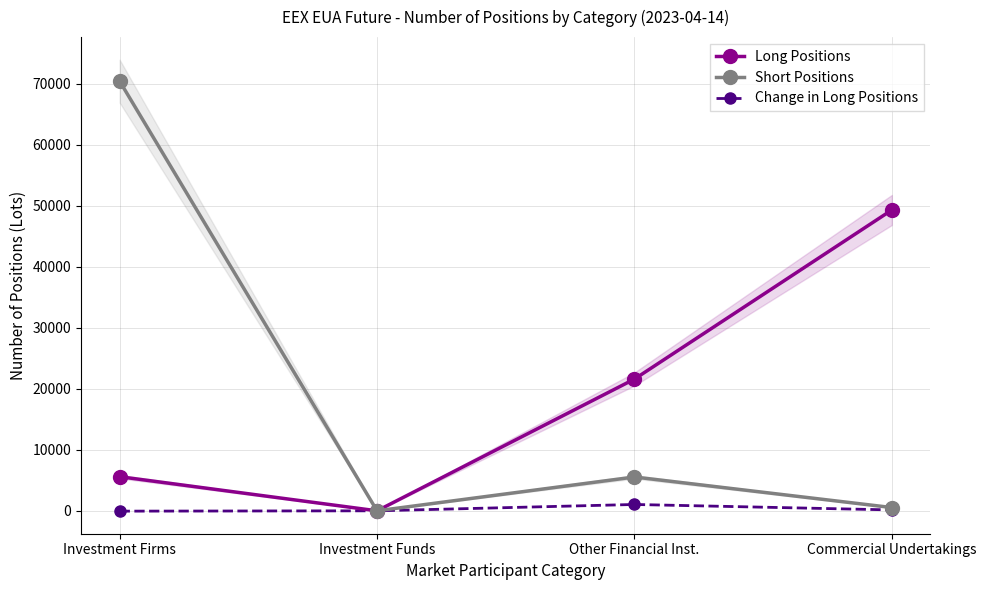

What position from the right is Investment Funds?

3